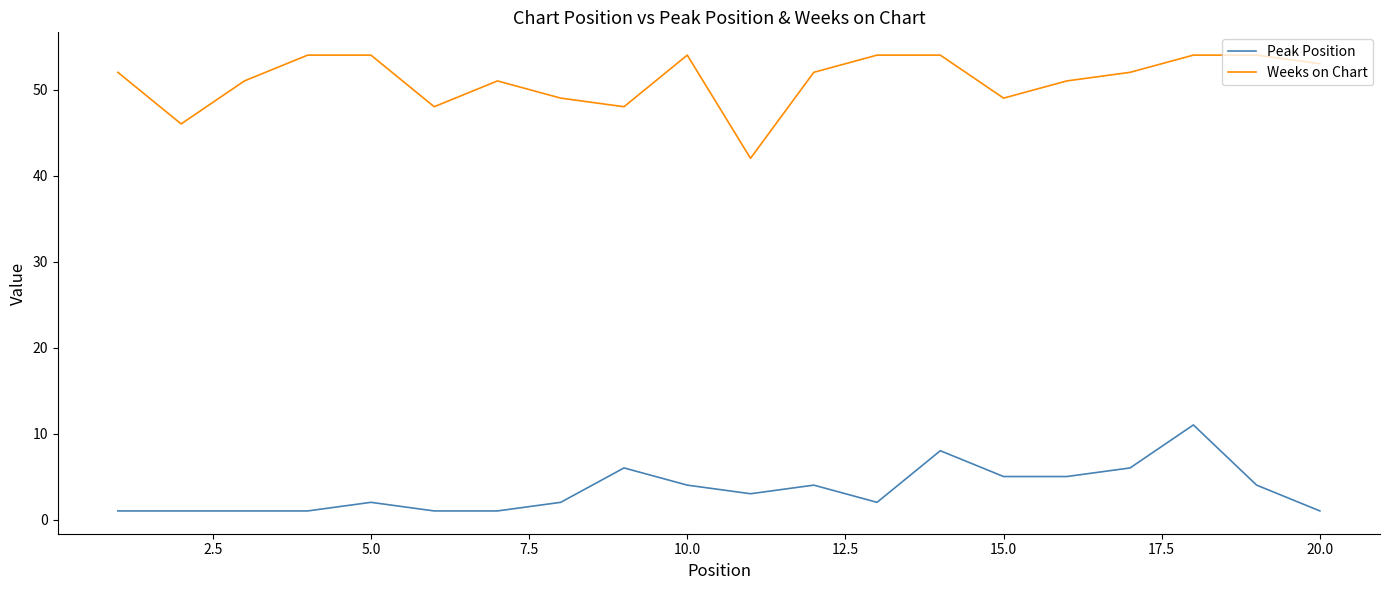

What is the difference between the maximum and minimum values in the Weeks on Chart series?

12